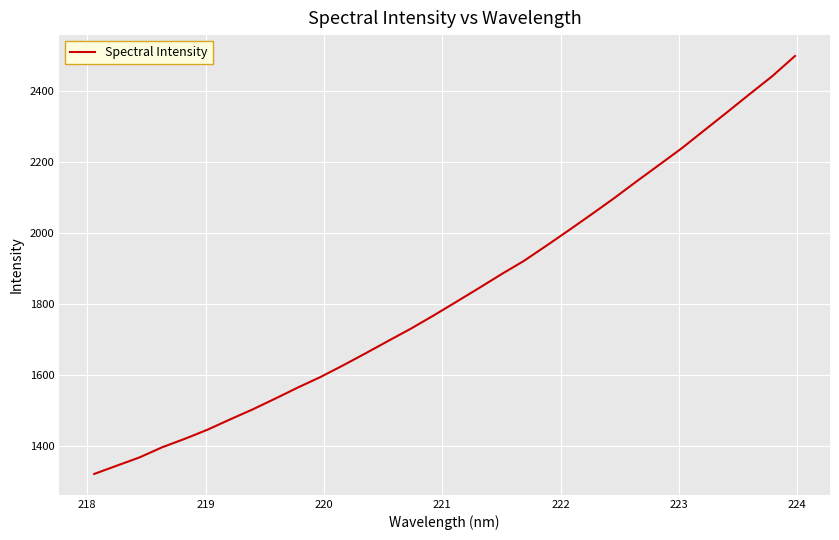

What is the difference between the maximum and minimum values?

1179.7